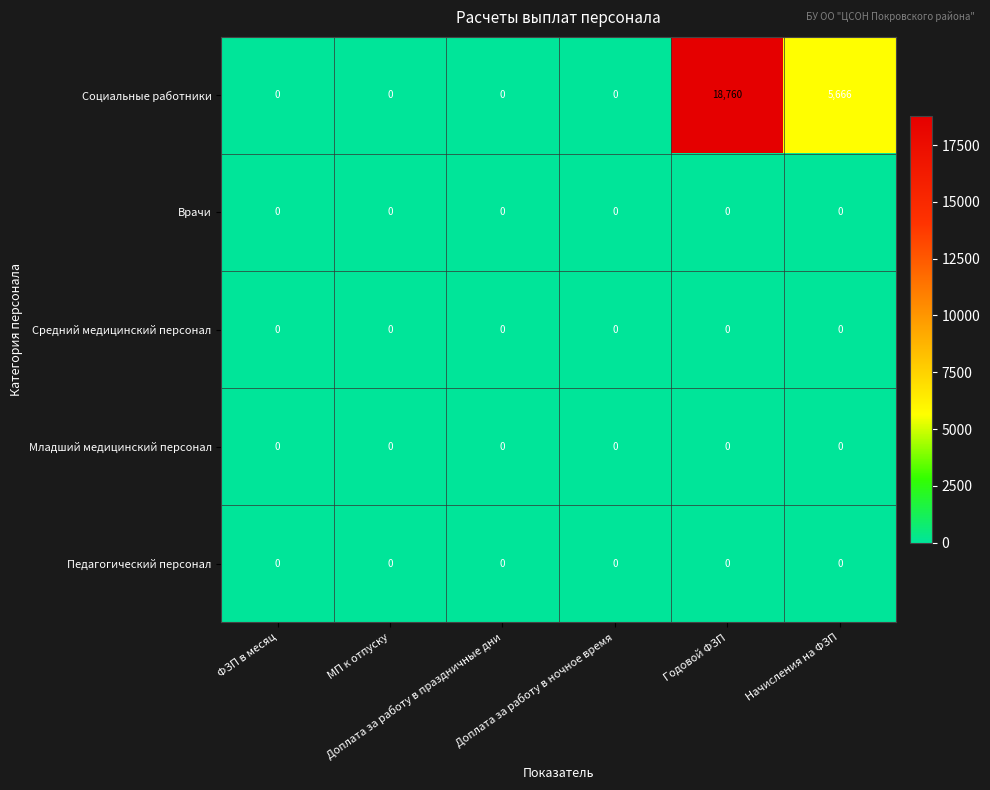

Which series has the largest total across all categories?

Социальные работники